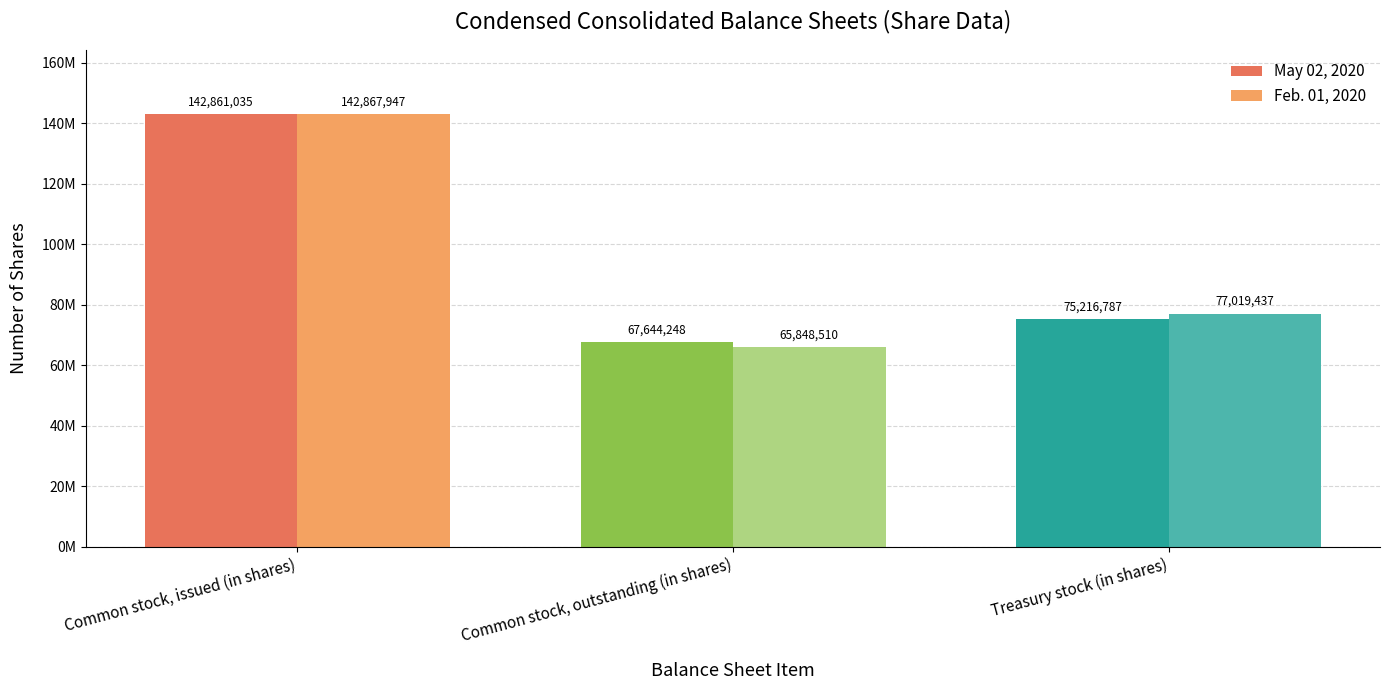

Which label corresponds to the smallest value in the chart?

Common stock, outstanding (in shares)